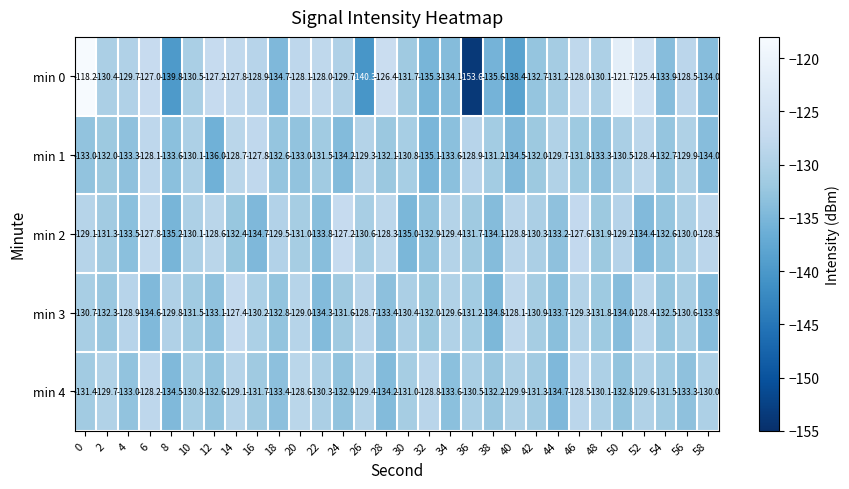

What is the difference between the min 2 values at 42 and 18?

0.8